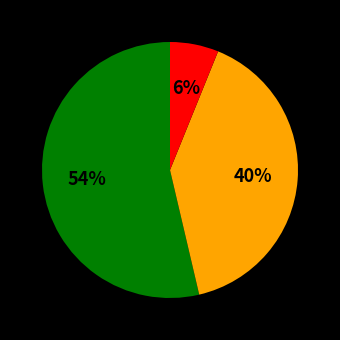

To the nearest percent, what is the average slice percentage?

33%